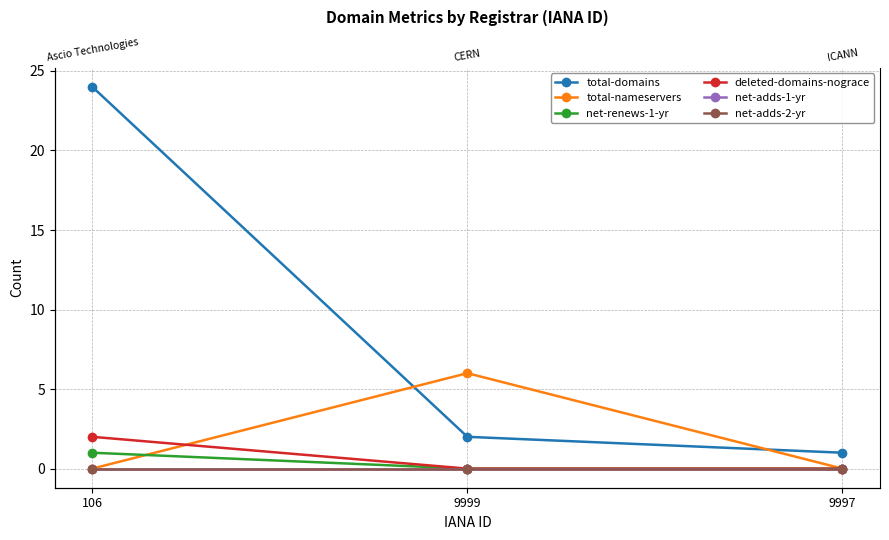

Between 106 and 9999, which series saw the biggest shift?

total-domains